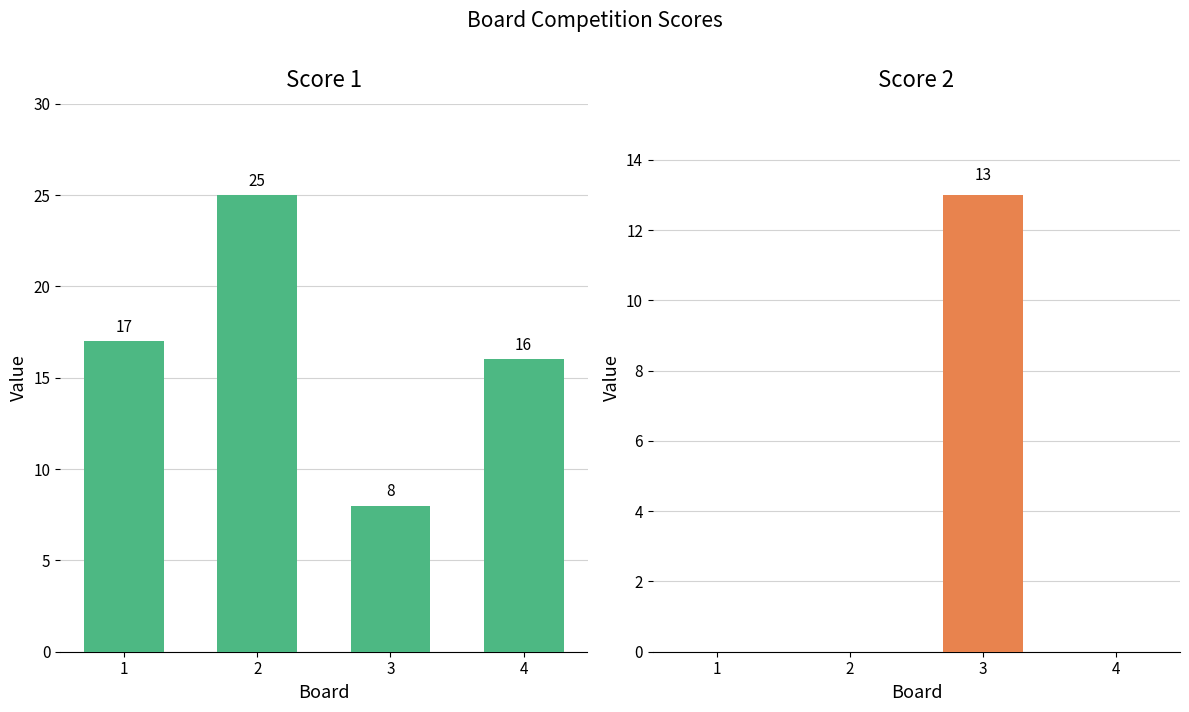

The value of Score 1 at 2 is 25. True or false?

True